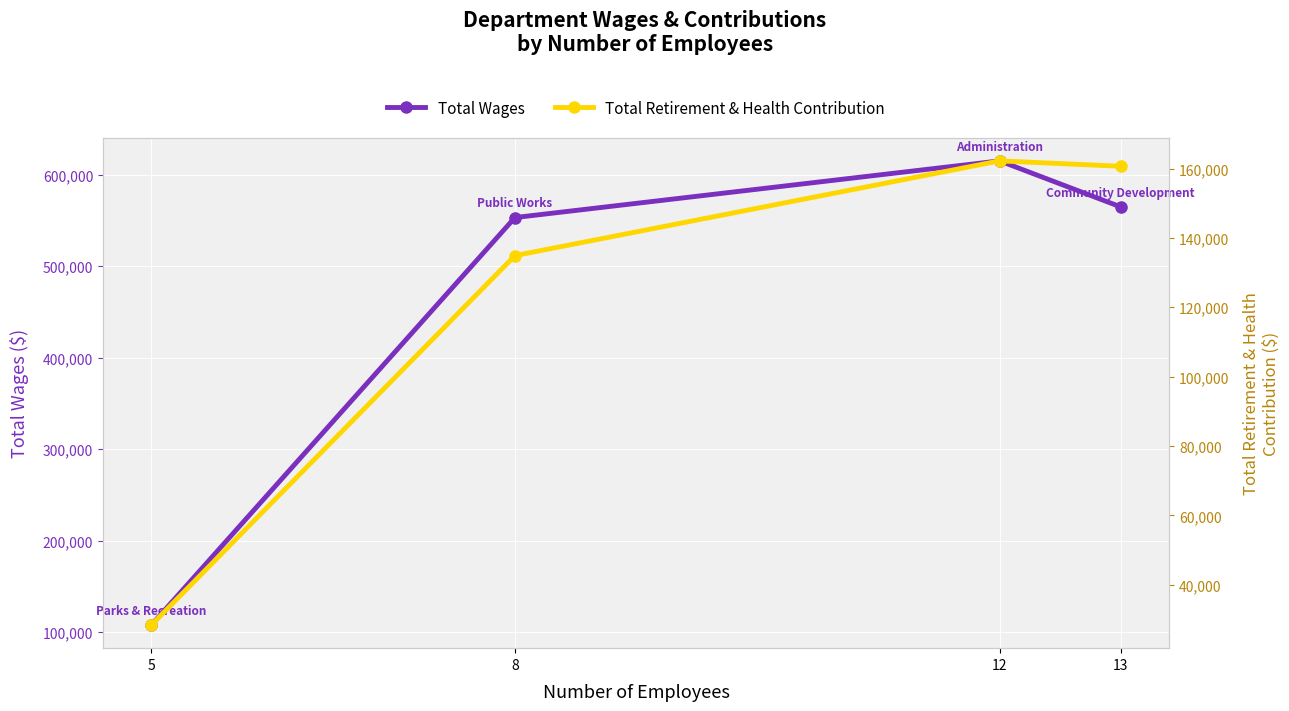

Which series has the largest total across all categories?

Total Wages